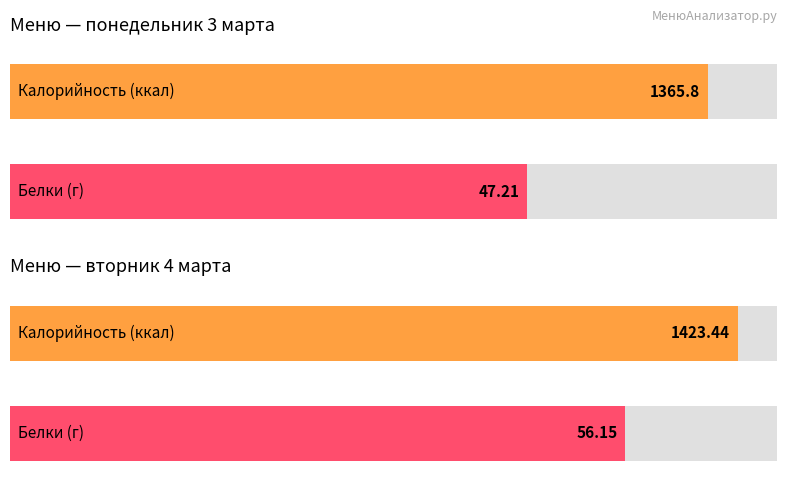

What is the value of the Белки bar at the 1st from the left?

47.2